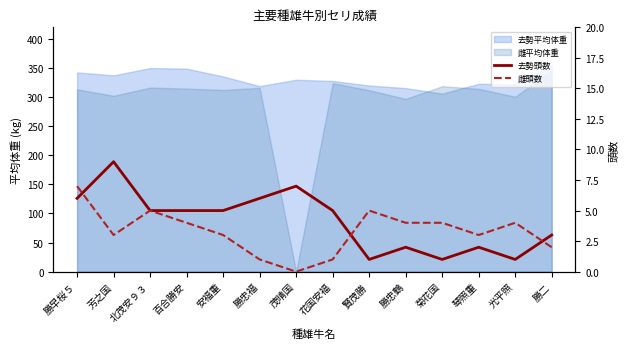

At which category does 去勢頭数 reach its first local valley?

賢茂勝